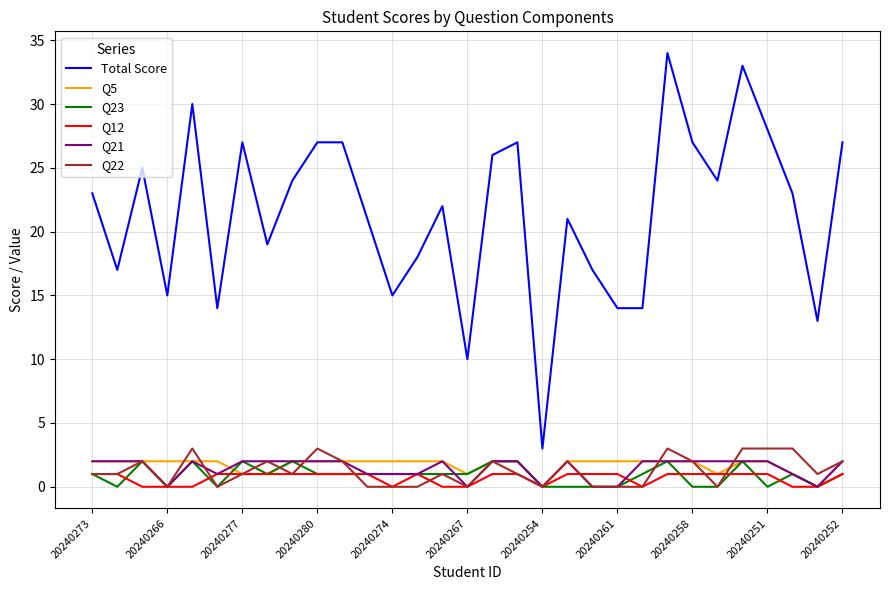

True or false: Total Score and Q23 cross at least once.

False